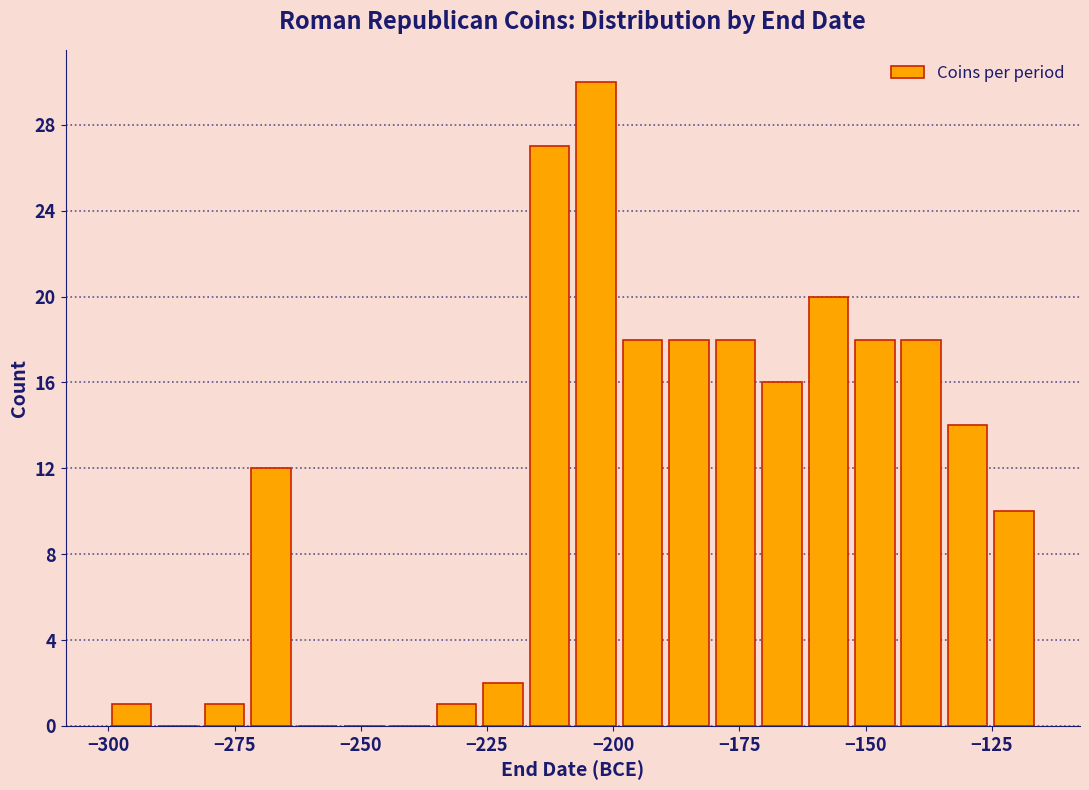

Read against the x-axis, roughly where is the centre of the tallest bar?

-205